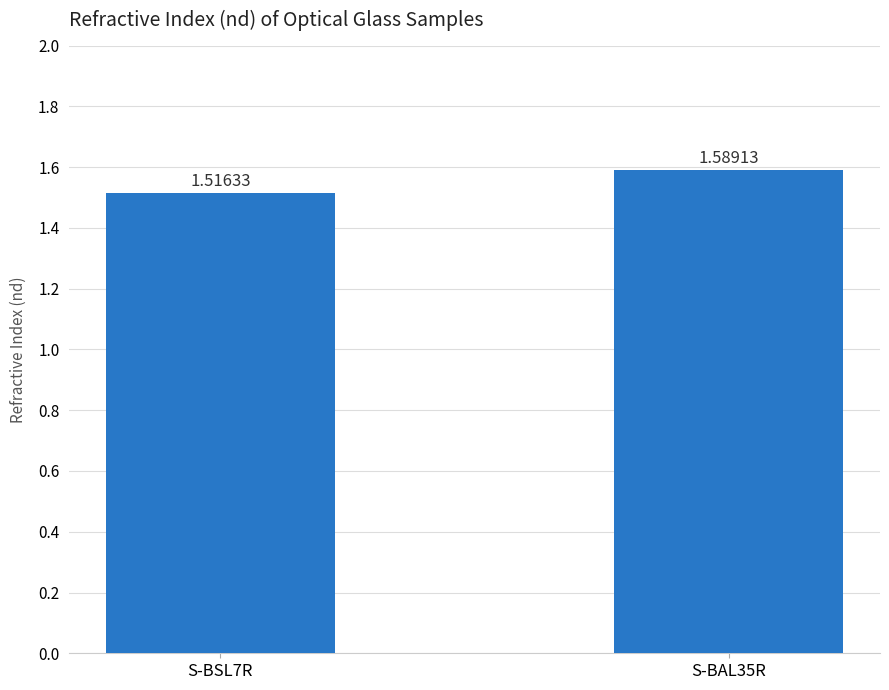

True or false: the data shows 0.6 at S-BAL35R.

False